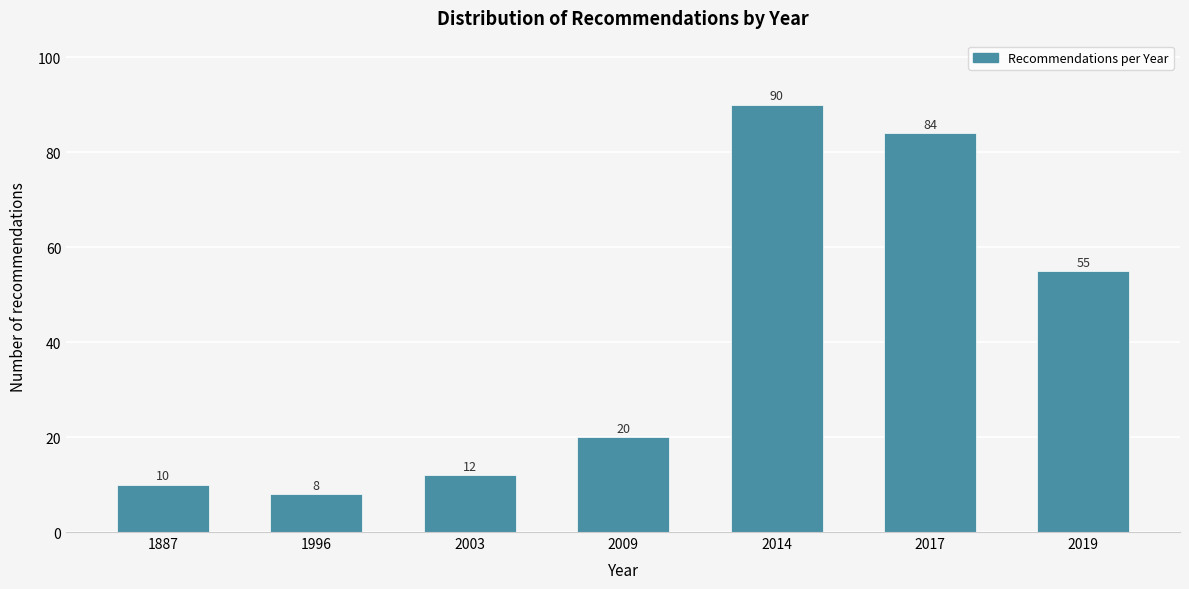

Reading left to right, extract all data points from this chart.

1887=10	1996=8	2003=12	2009=20	2014=90	2017=84	2019=55